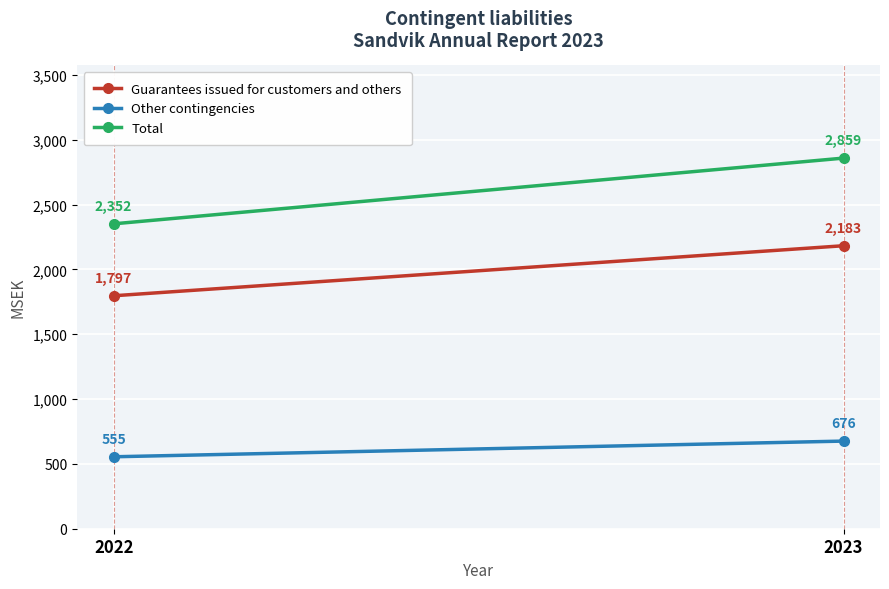

What is the average value of the Other contingencies series?

616